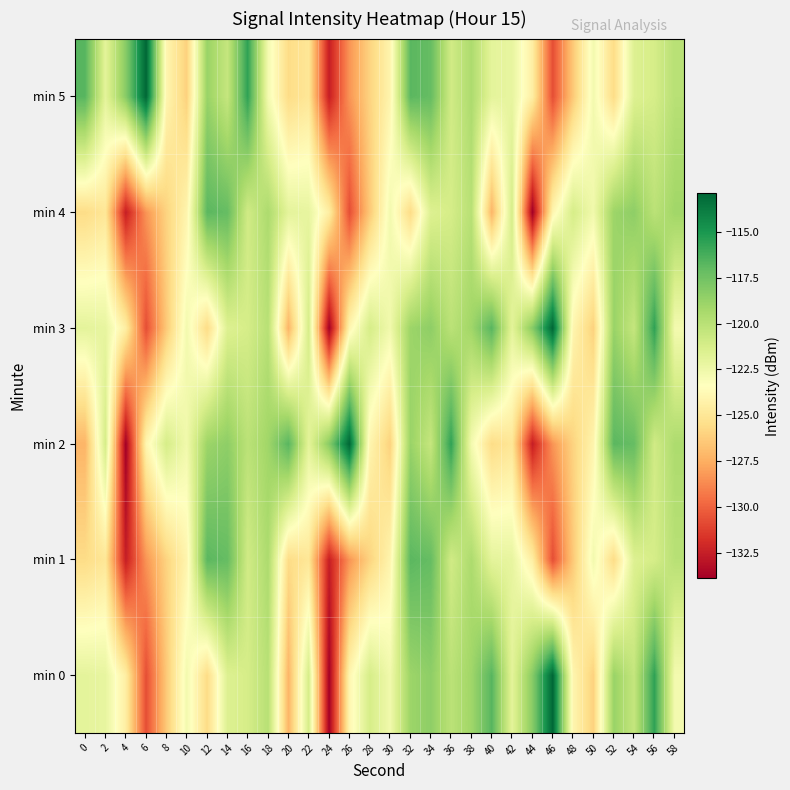

Reading left to right, what are all the values shown in this chart?

min 0: 0=-122.0	2=-122.1	4=-124.5	6=-130.7	8=-126.4	10=-122.7	12=-125.6	14=-121.6	16=-121.2	18=-120.0	20=-127.2	22=-121.2	24=-133.9	26=-124.0	28=-121.2	30=-122.6	32=-118.9	34=-118.5	36=-120.1	38=-119.0	40=-116.7	42=-121.9	44=-118.2	46=-112.9	48=-124.0	50=-126.1	52=-118.8	54=-120.5	56=-115.6	58=-122.8
min 1: 0=-125.6	2=-125.0	4=-132.5	6=-128.4	8=-126.0	10=-124.1	12=-116.8	14=-117.1	16=-121.0	18=-119.5	20=-125.6	22=-125.0	24=-132.5	26=-128.4	28=-126.0	30=-124.1	32=-116.8	34=-117.1	36=-121.0	38=-119.5	40=-122.0	42=-122.1	44=-124.5	46=-130.7	48=-126.4	50=-122.7	52=-125.6	54=-121.6	56=-121.2	58=-120.0
min 2: 0=-127.2	2=-121.2	4=-133.9	6=-124.0	8=-121.2	10=-122.6	12=-118.9	14=-118.5	16=-120.1	18=-119.0	20=-116.7	22=-121.9	24=-118.2	26=-112.9	28=-124.0	30=-126.1	32=-118.8	34=-120.5	36=-115.6	38=-122.8	40=-125.6	42=-125.0	44=-132.5	46=-128.4	48=-126.0	50=-124.1	52=-116.8	54=-117.1	56=-121.0	58=-119.5
min 3: 0=-122.0	2=-122.1	4=-124.5	6=-130.7	8=-126.4	10=-122.7	12=-125.6	14=-121.6	16=-121.2	18=-120.0	20=-127.2	22=-121.2	24=-133.9	26=-124.0	28=-121.2	30=-122.6	32=-118.9	34=-118.5	36=-120.1	38=-119.0	40=-116.7	42=-121.9	44=-118.2	46=-112.9	48=-124.0	50=-126.1	52=-118.8	54=-120.5	56=-115.6	58=-122.8
min 4: 0=-125.6	2=-125.0	4=-132.5	6=-128.4	8=-126.0	10=-124.1	12=-116.8	14=-117.1	16=-121.0	18=-119.5	20=-122.0	22=-122.1	24=-124.5	26=-130.7	28=-126.4	30=-122.7	32=-125.6	34=-121.6	36=-121.2	38=-120.0	40=-127.2	42=-121.2	44=-133.9	46=-124.0	48=-121.2	50=-122.6	52=-118.9	54=-118.5	56=-120.1	58=-119.0
min 5: 0=-116.7	2=-121.9	4=-118.2	6=-112.9	8=-124.0	10=-126.1	12=-118.8	14=-120.5	16=-115.6	18=-122.8	20=-125.6	22=-125.0	24=-132.5	26=-128.4	28=-126.0	30=-124.1	32=-116.8	34=-117.1	36=-121.0	38=-119.5	40=-122.0	42=-122.1	44=-124.5	46=-130.7	48=-126.4	50=-122.7	52=-125.6	54=-121.6	56=-121.2	58=-120.0